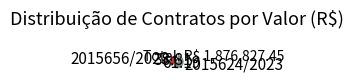

Is 2015624/2023 the majority of the pie?

Yes